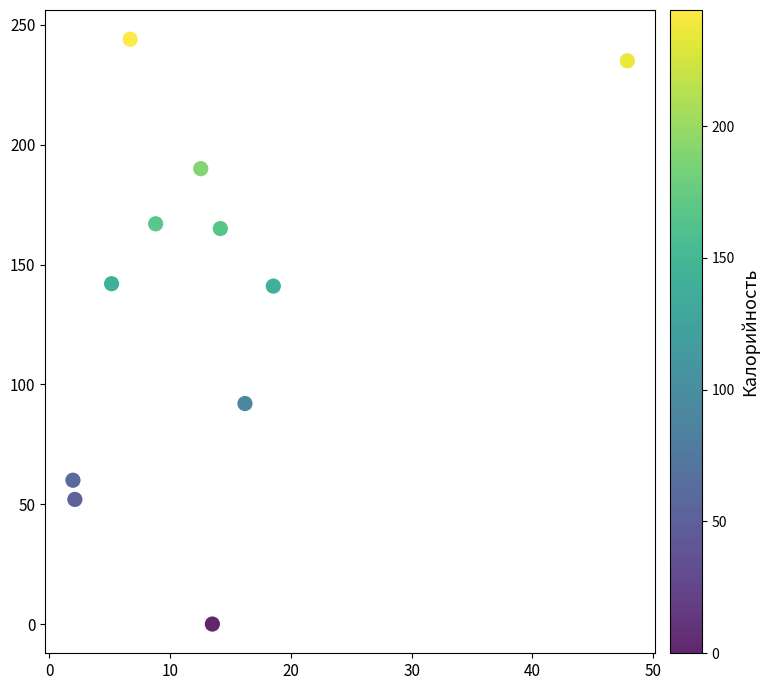

What is the range of Y values (max minus min)?

244